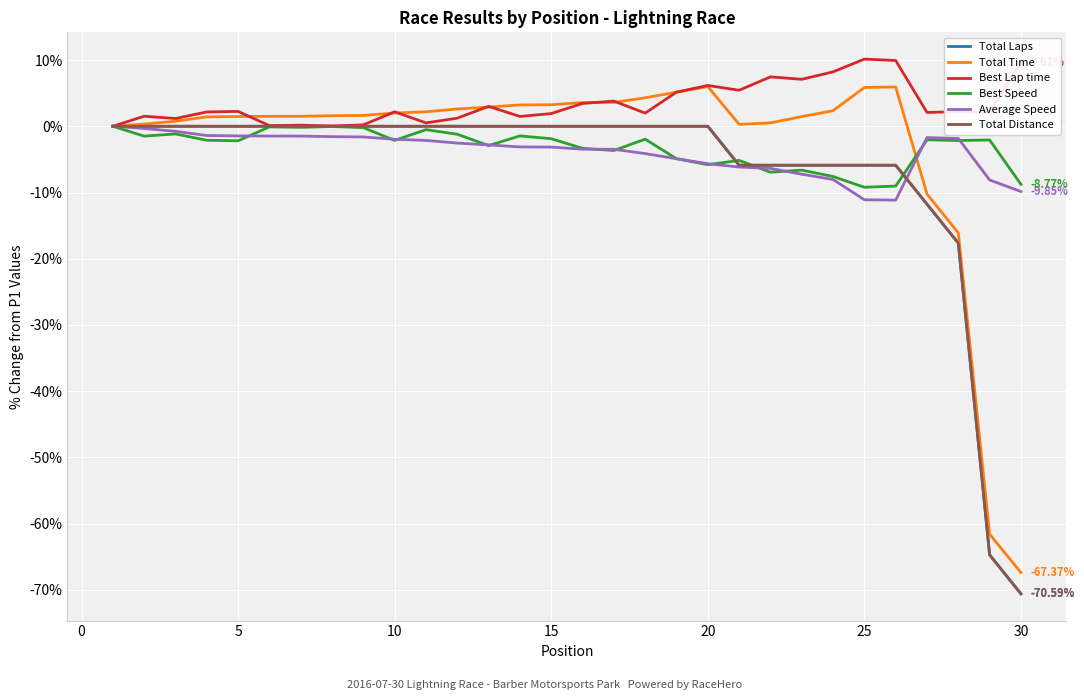

Which series has the largest range (max minus min)?

Total Time